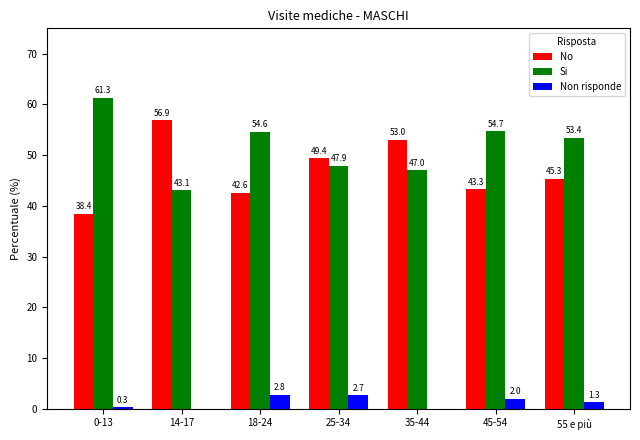

At which label does Non risponde first exceed 1?

18-24